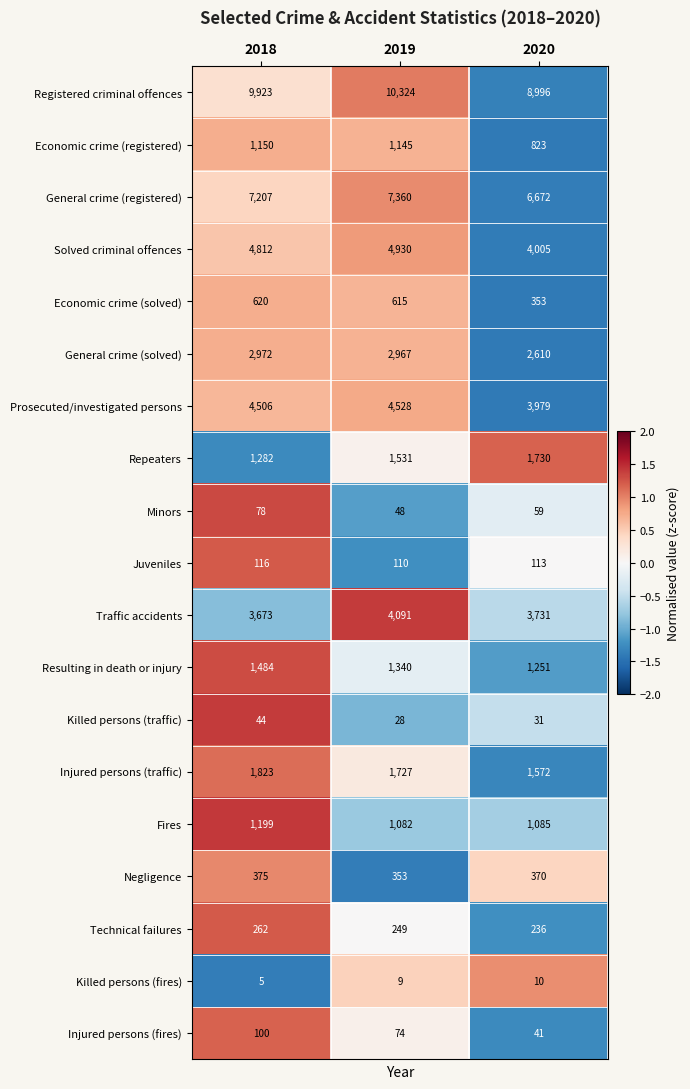

At which category does the chart reach its minimum across all series?

2018